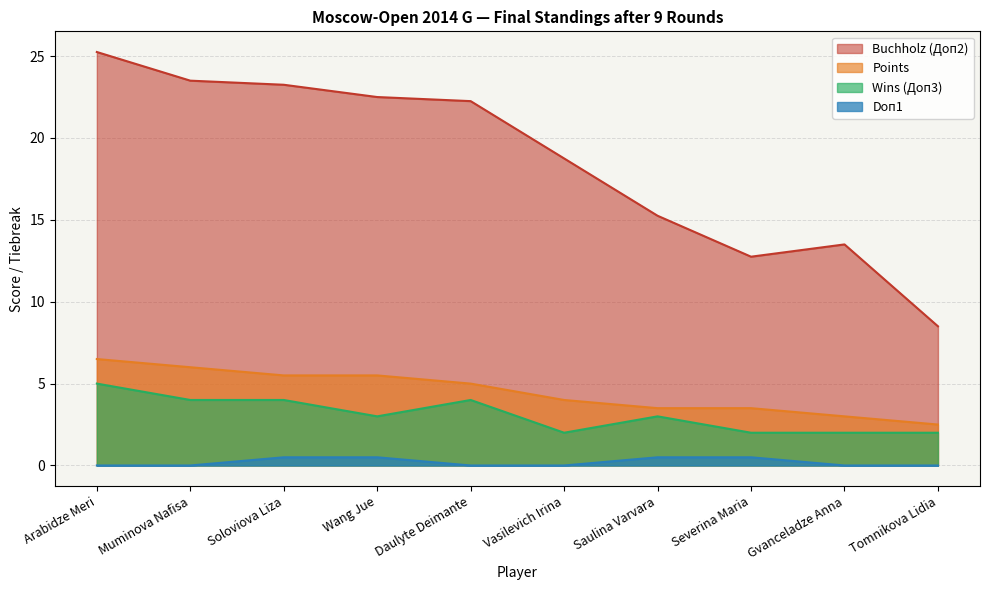

What is the total value across all series at Gvanceladze Anna?

18.5